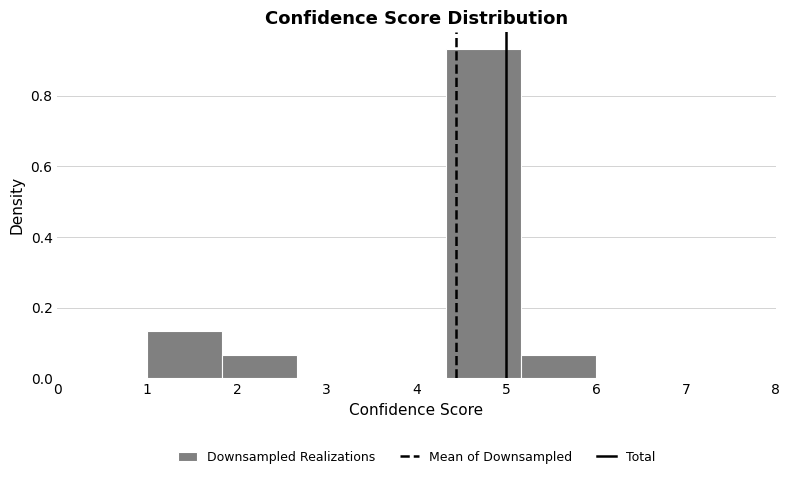

What is the height of the bar covering 4.3 to 5.2 on the x-axis? Neither the bar edges nor the heights are printed on the chart, so give them approximately, as read against the axes.

0.94